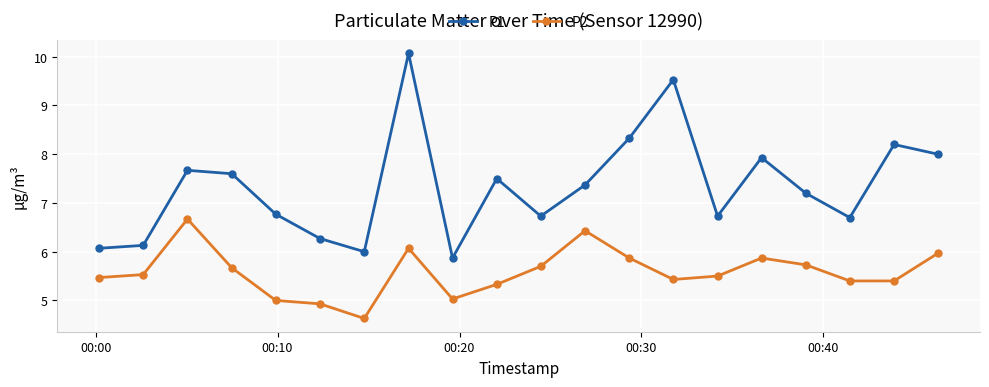

Rank the series by their maximum value, from highest to lowest.

P1, P2